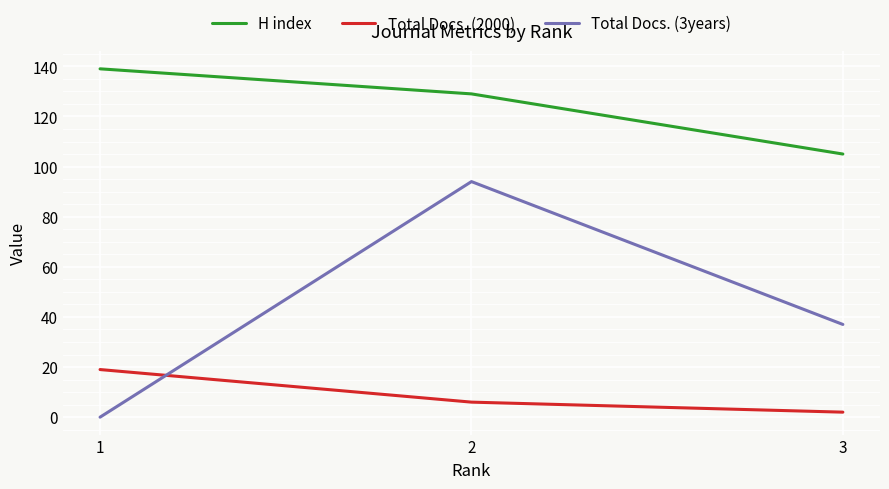

At which category is the sum across all series the highest?

2